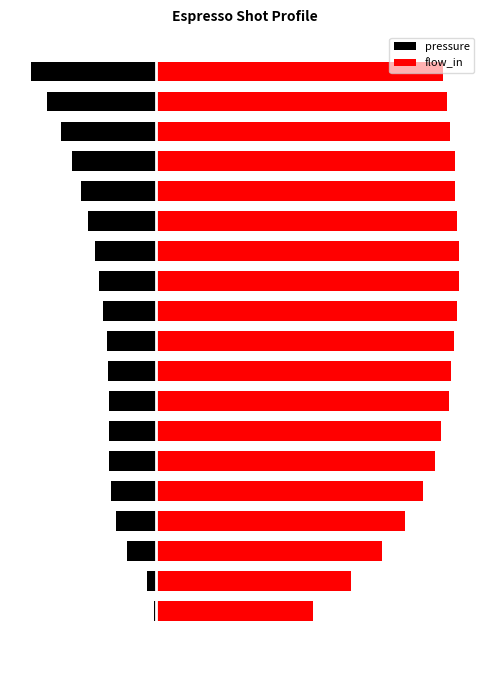

How many data points in pressure are above -1?

5